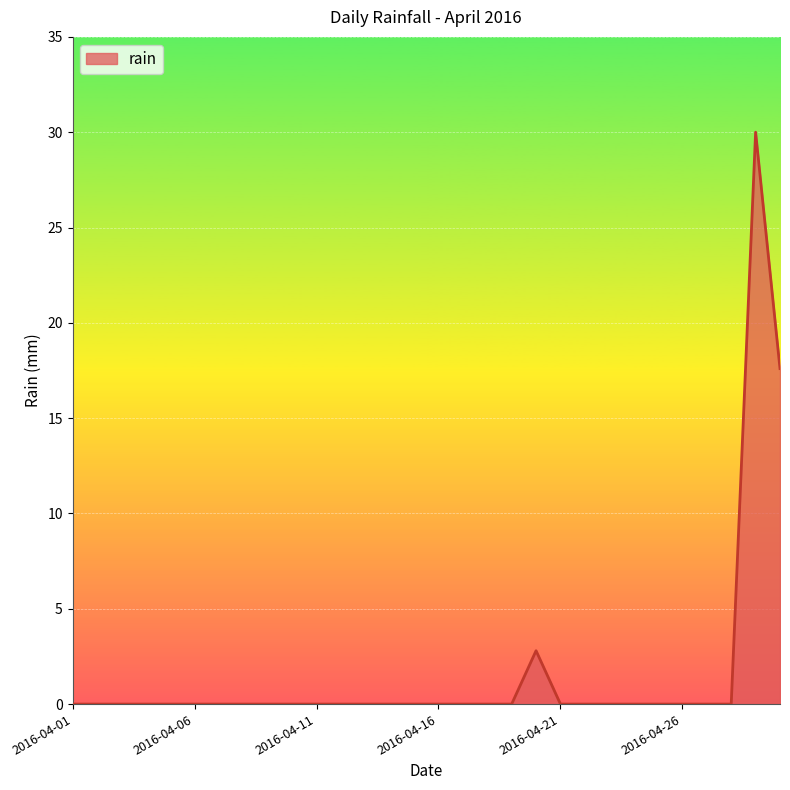

What is the greatest value displayed?

30.0